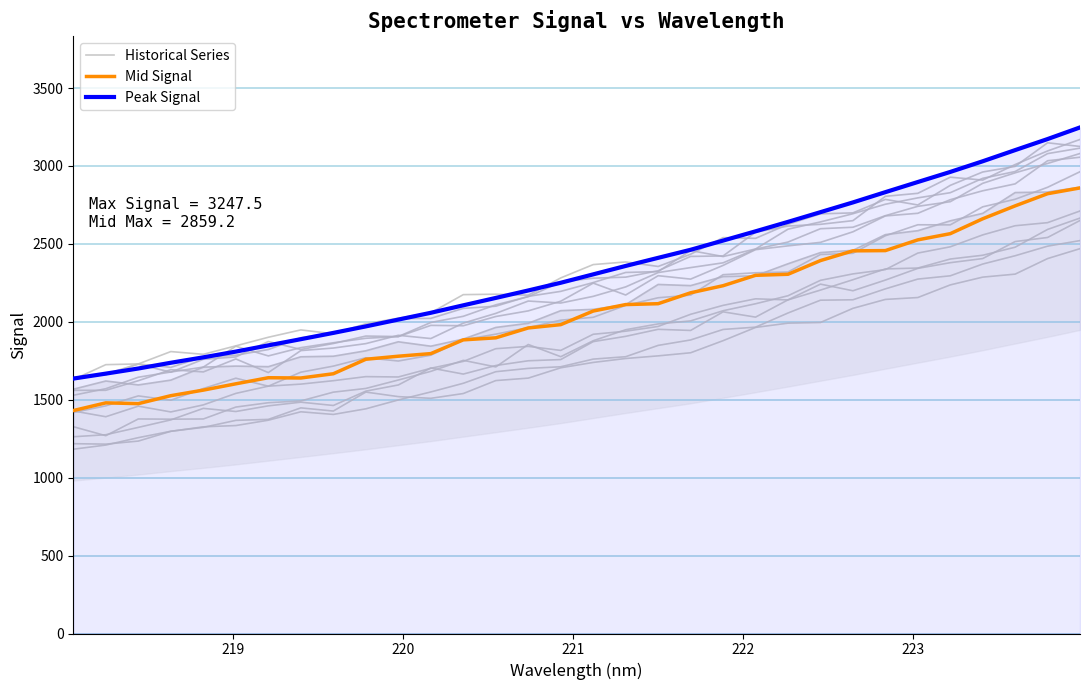

How many lines are shown in the chart?

3